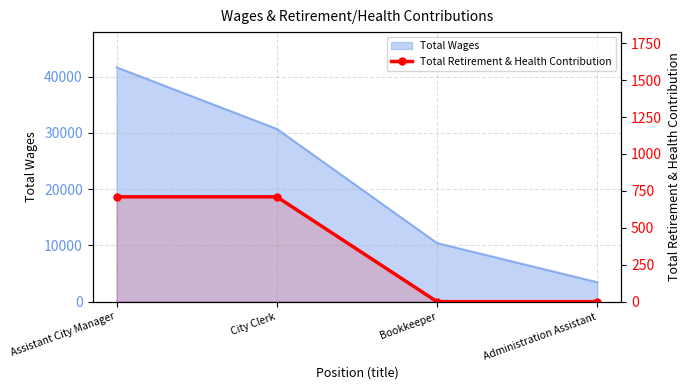

The value at City Clerk is 414. True or false?

False